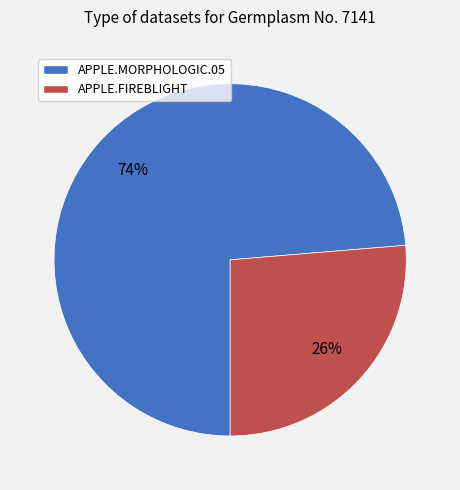

To the nearest percent, what is the average slice percentage?

50%